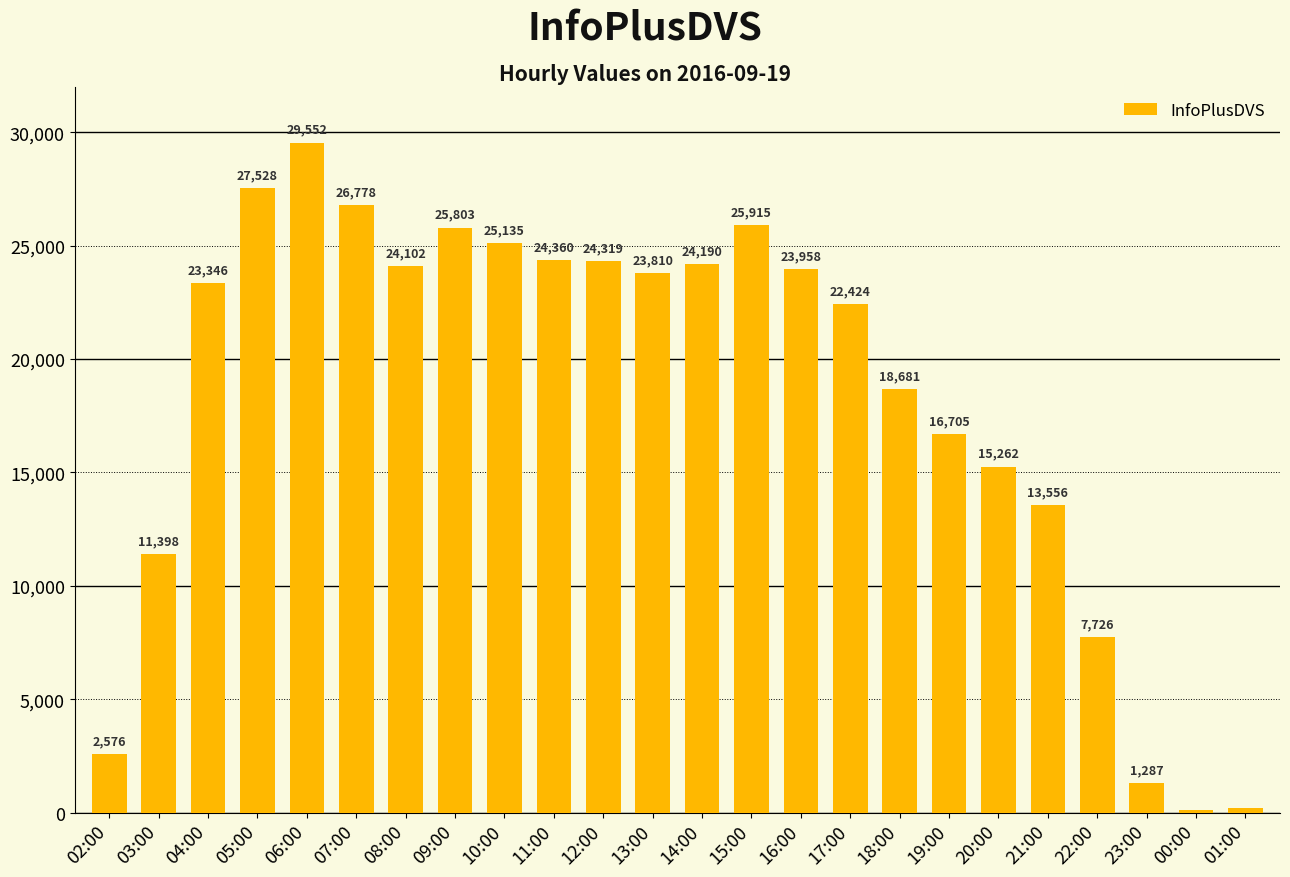

What is the difference between the maximum and minimum values?

29436